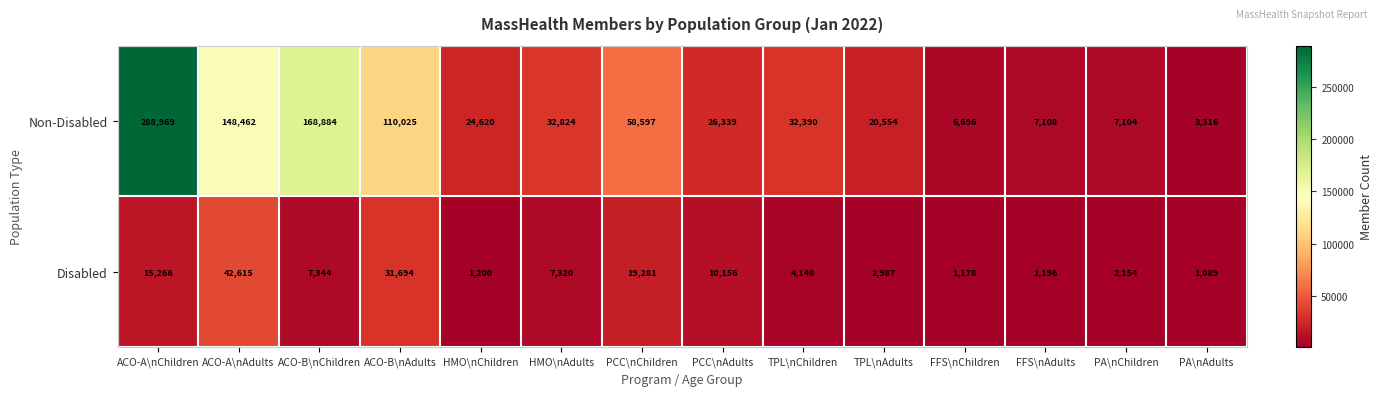

Rank the series by their average value, from lowest to highest.

Disabled, Non-Disabled